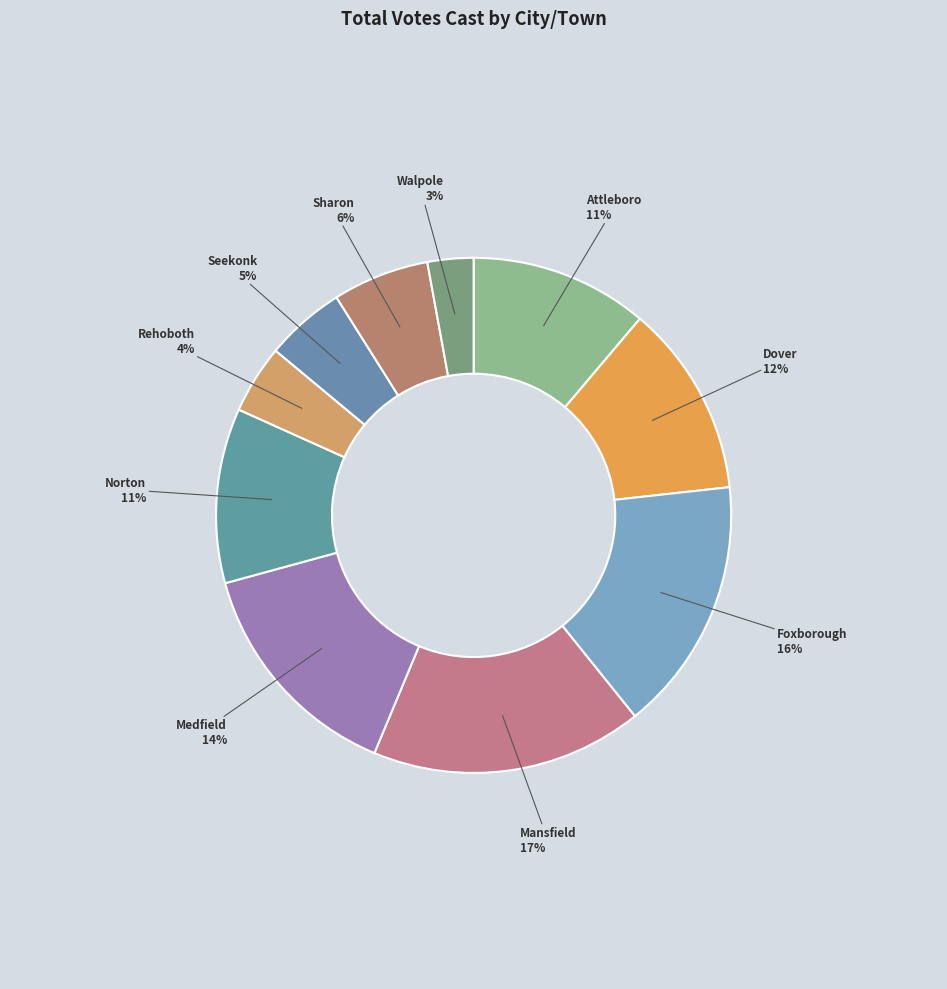

Is there any slice that represents more than half of the pie?

No